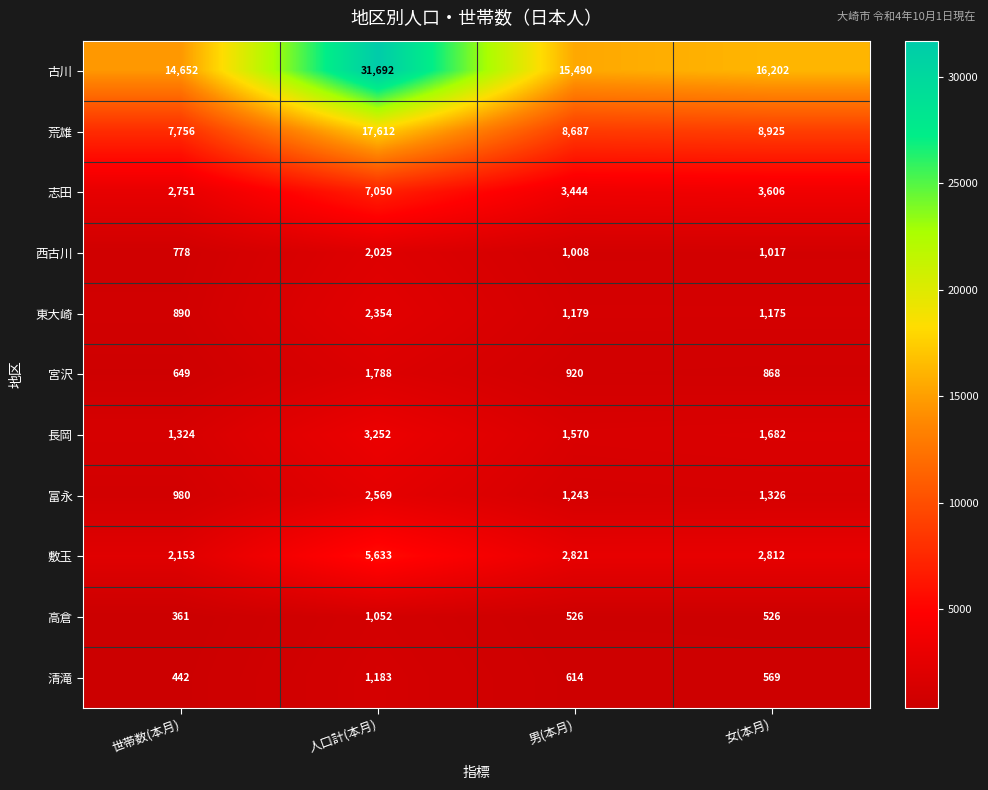

What is the sum of the 清滝 values at 世帯数(本月) and 人口計(本月)?

1625